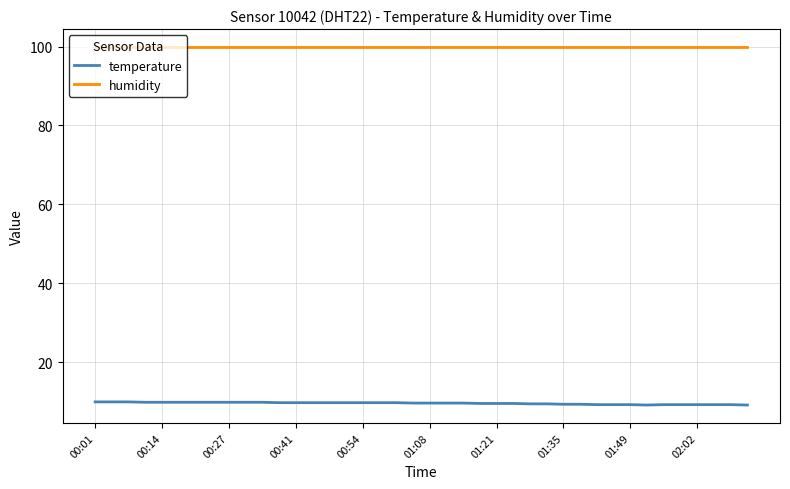

True or false: temperature and humidity cross at least once.

False